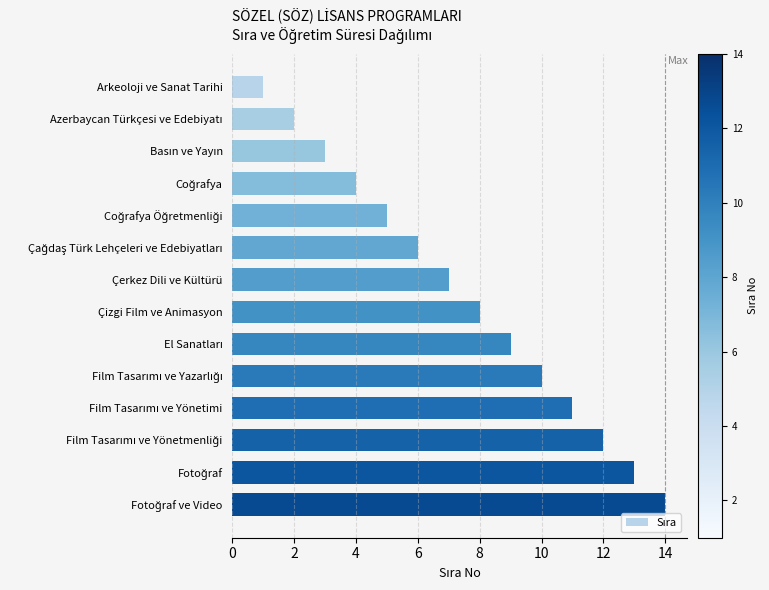

What is the average value?

8